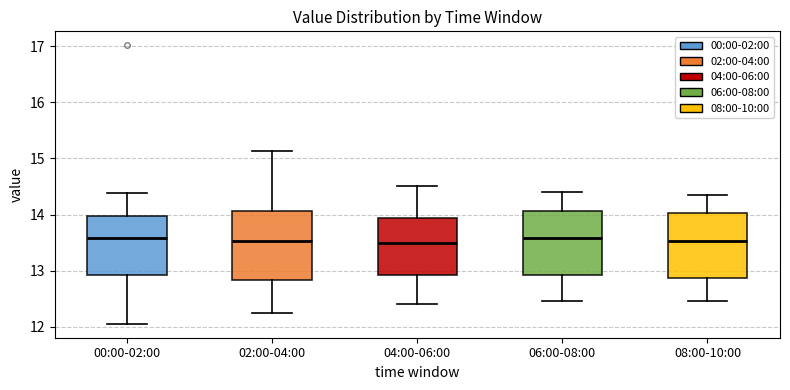

Reading left to right, transcribe this box plot: for each box, give where its median line is, the range the box spans, and where its two whiskers end, as read against the y-axis. The values are not printed on the chart, so give them approximately, as read against the axis.

00:00-02:00: median 13.6, box 12.9 to 14.0, whiskers 12.1 to 14.4
02:00-04:00: median 13.5, box 12.8 to 14.1, whiskers 12.3 to 15.1
04:00-06:00: median 13.5, box 12.9 to 13.9, whiskers 12.4 to 14.5
06:00-08:00: median 13.6, box 12.9 to 14.1, whiskers 12.5 to 14.4
08:00-10:00: median 13.5, box 12.9 to 14.0, whiskers 12.5 to 14.4